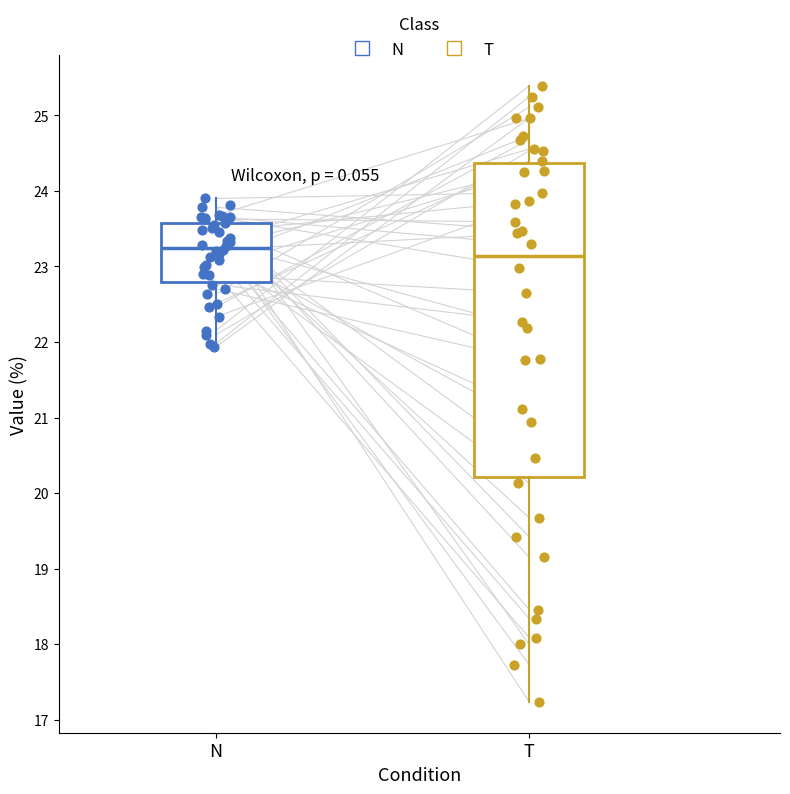

Which box is the tallest, from its lower edge to its upper edge?

T